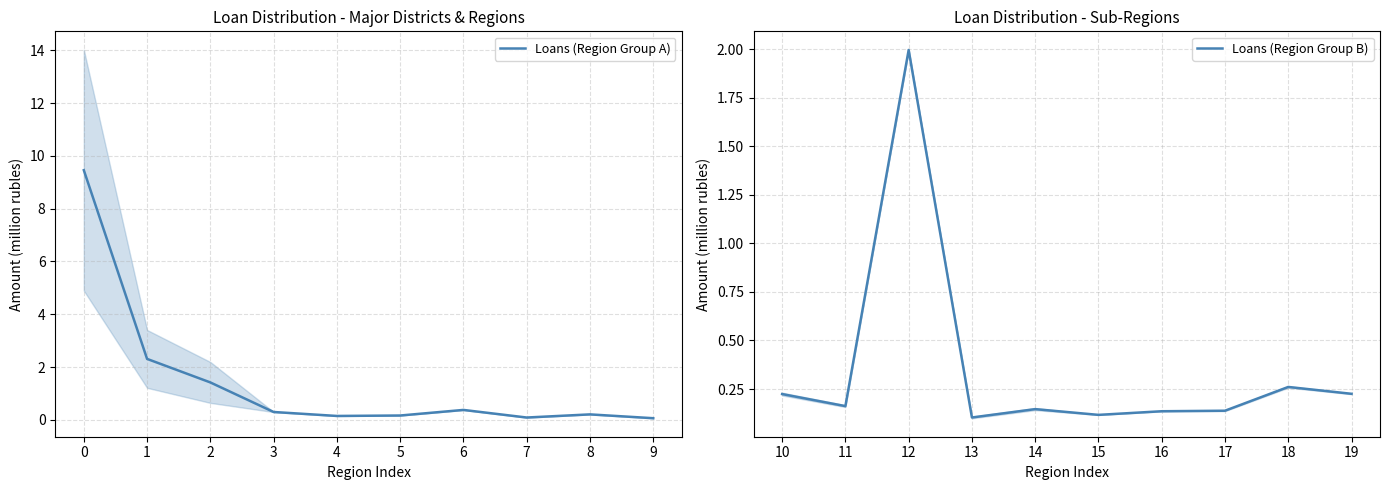

In Loans (Region Group B), how many points are lower than both neighbors (excluding endpoints)?

3